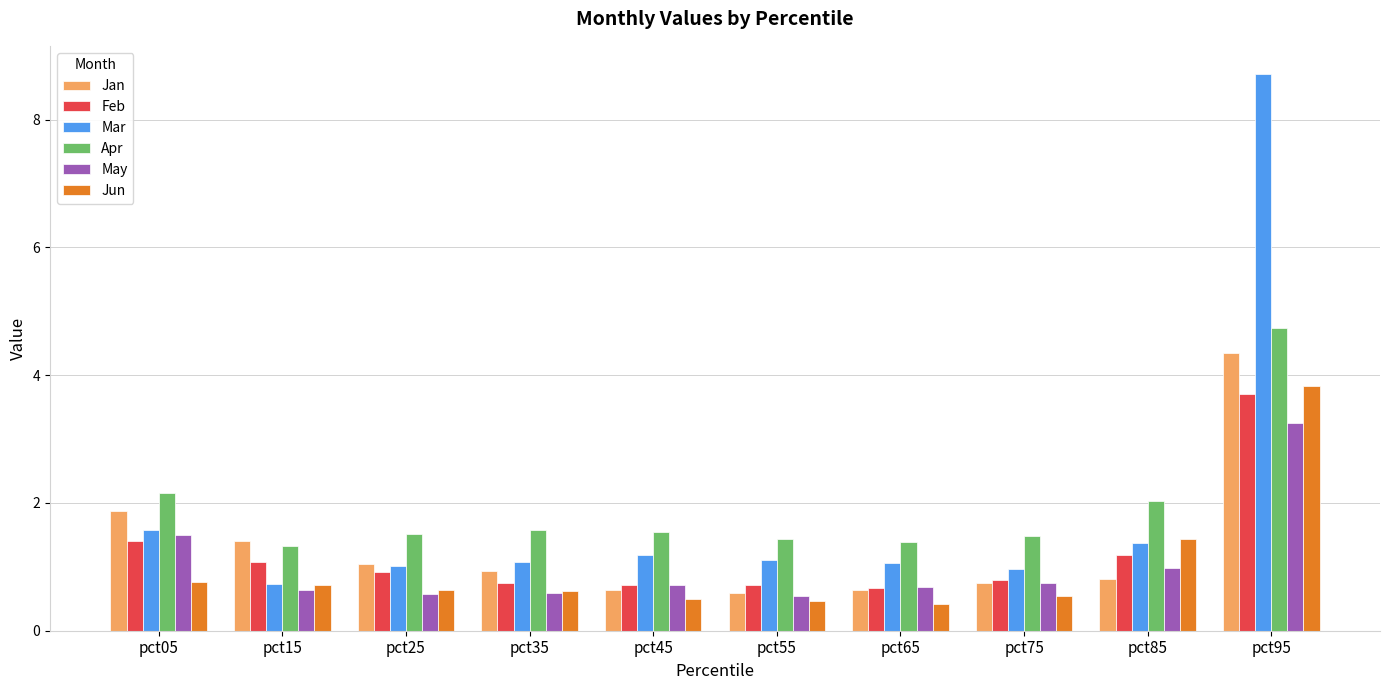

What are all the series names shown in the legend?

Jan, Feb, Mar, Apr, May, Jun